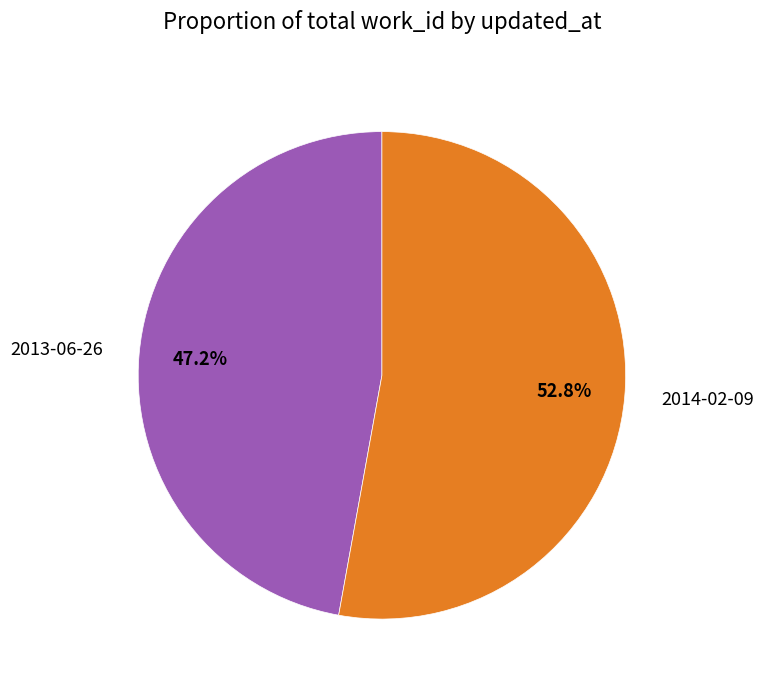

Combined, what portion of the pie is 2014-02-09 and 2013-06-26?

100.0%